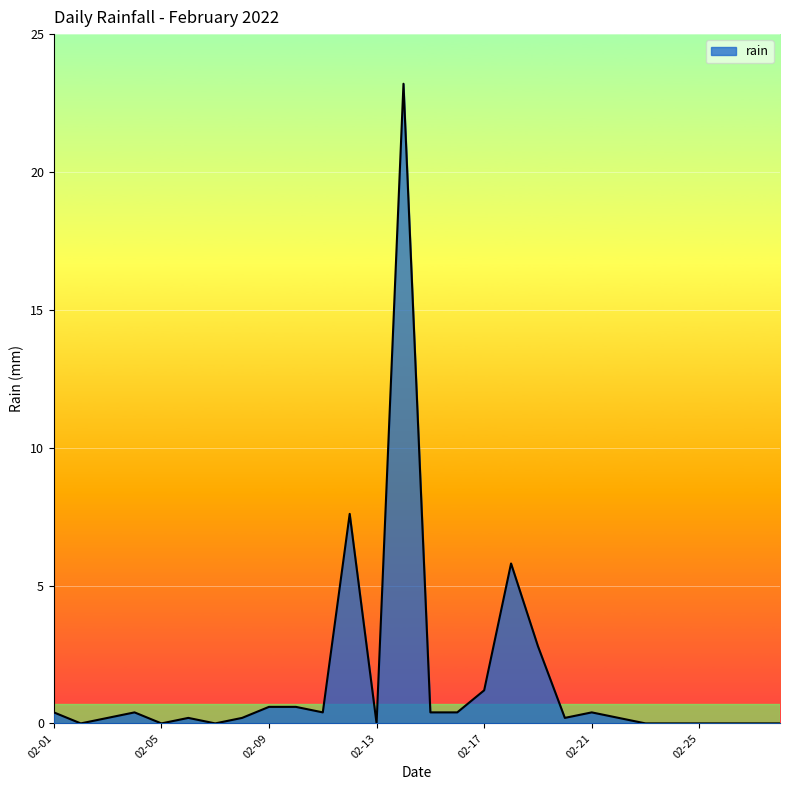

What is the greatest value displayed?

23.2